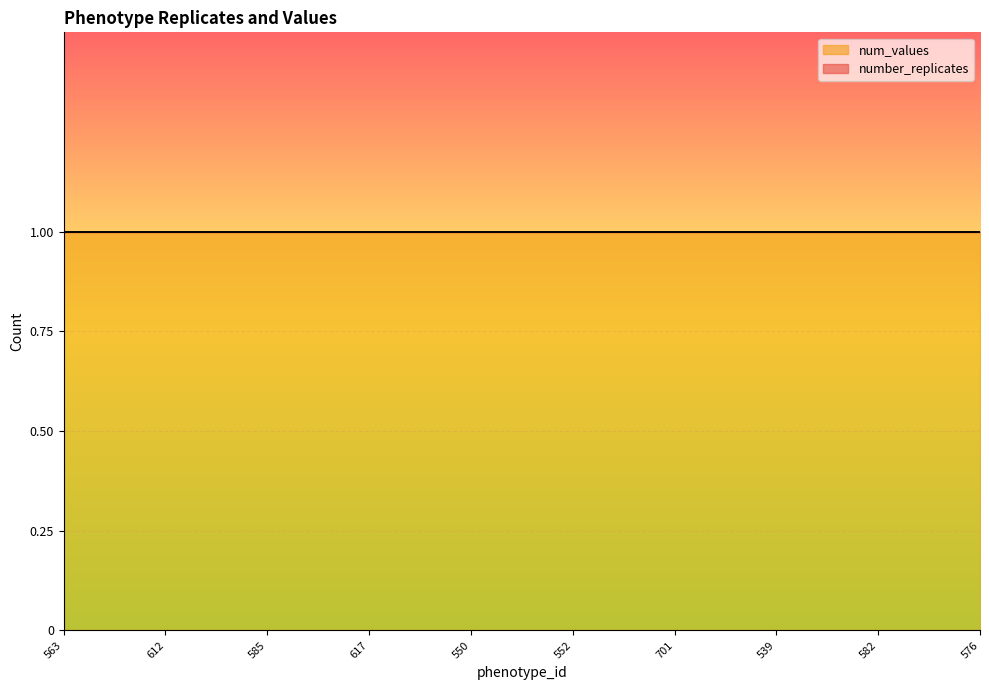

What are all the series names shown in the legend?

number_replicates, num_values